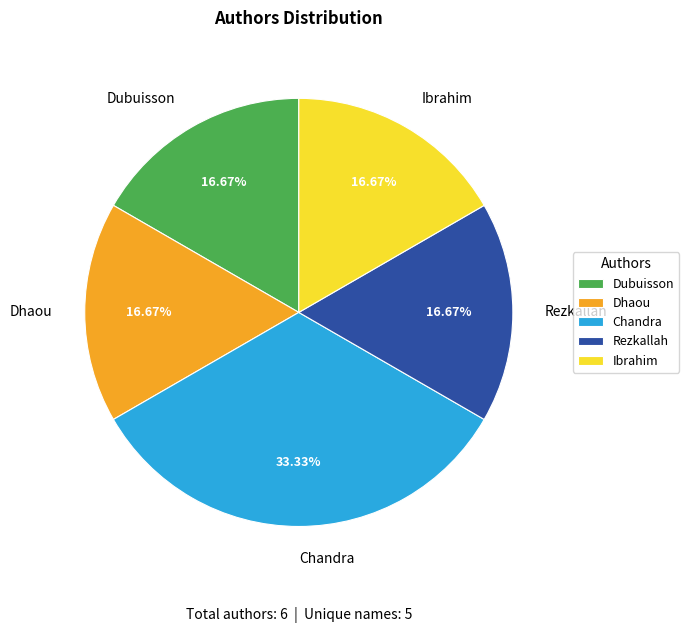

To the nearest percent, what percentage of the pie is Chandra?

33%